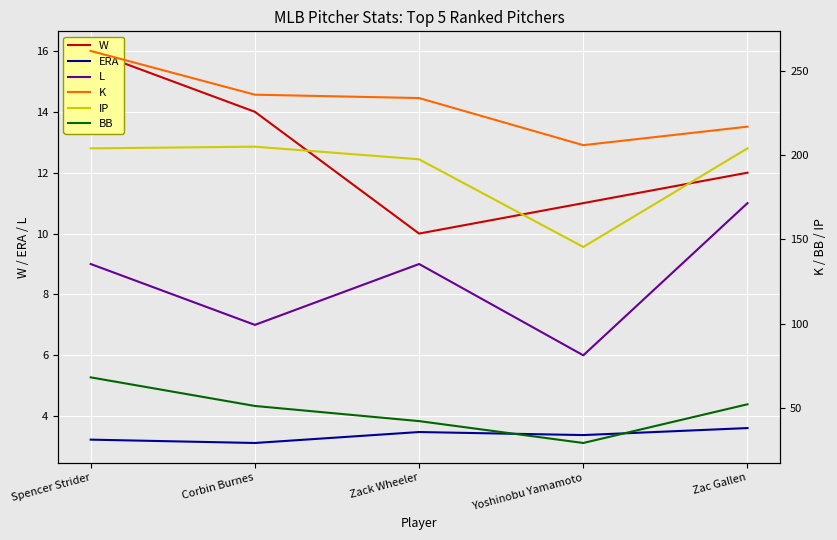

Count the L values in the range 7 to 9.

3